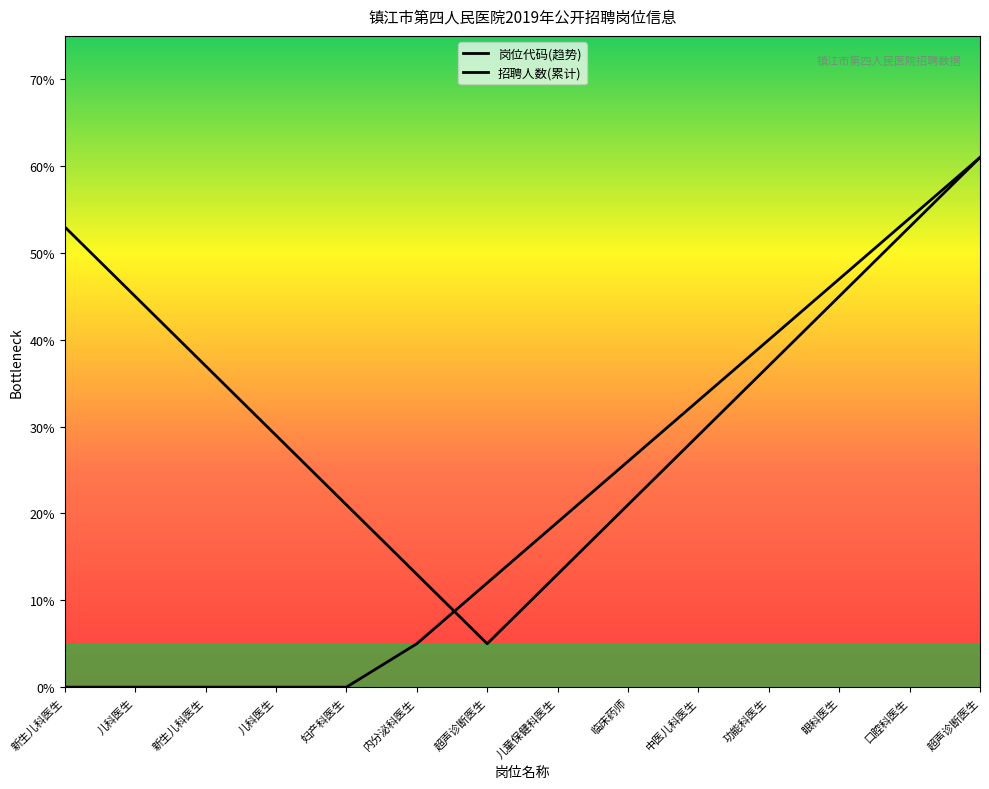

What is the sum of the 岗位代码(趋势) values at 儿科医生 and 儿科医生?

74